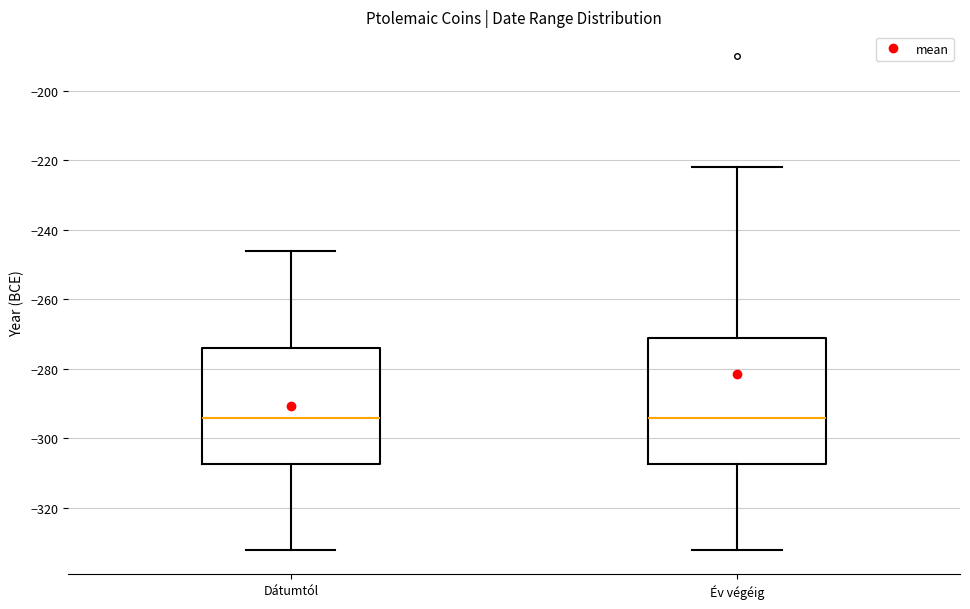

Comparing the boxes themselves (not the whiskers), which one is the tallest?

Év végéig